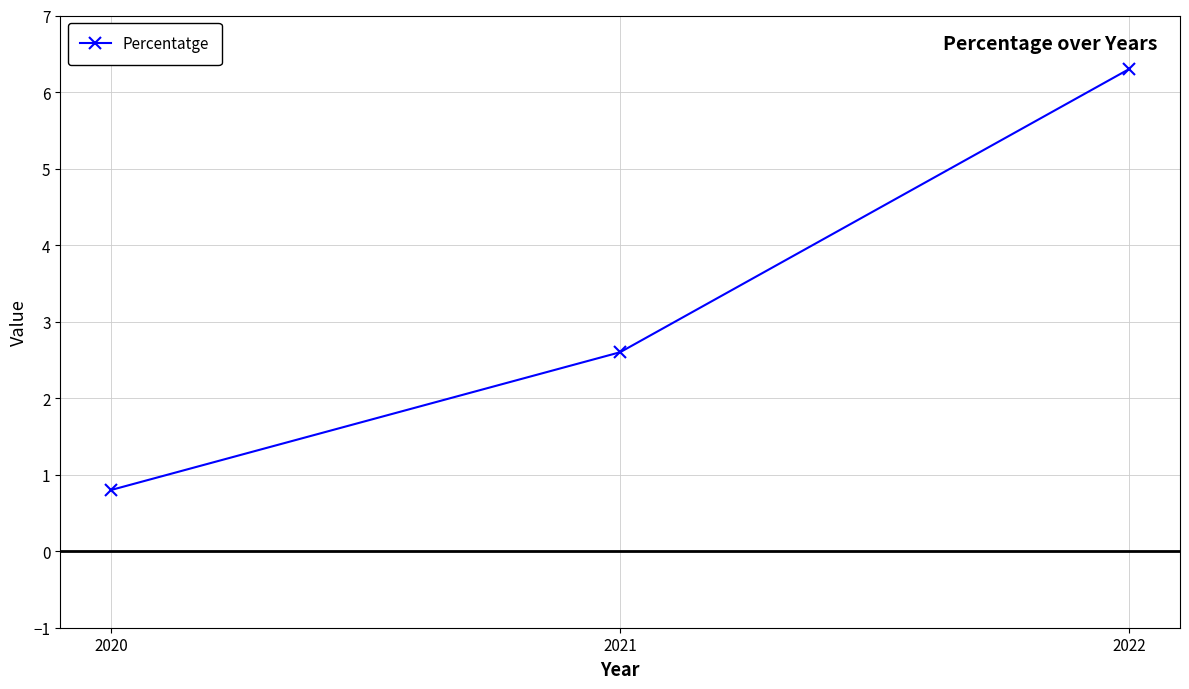

What is the difference between the maximum and minimum values?

5.5